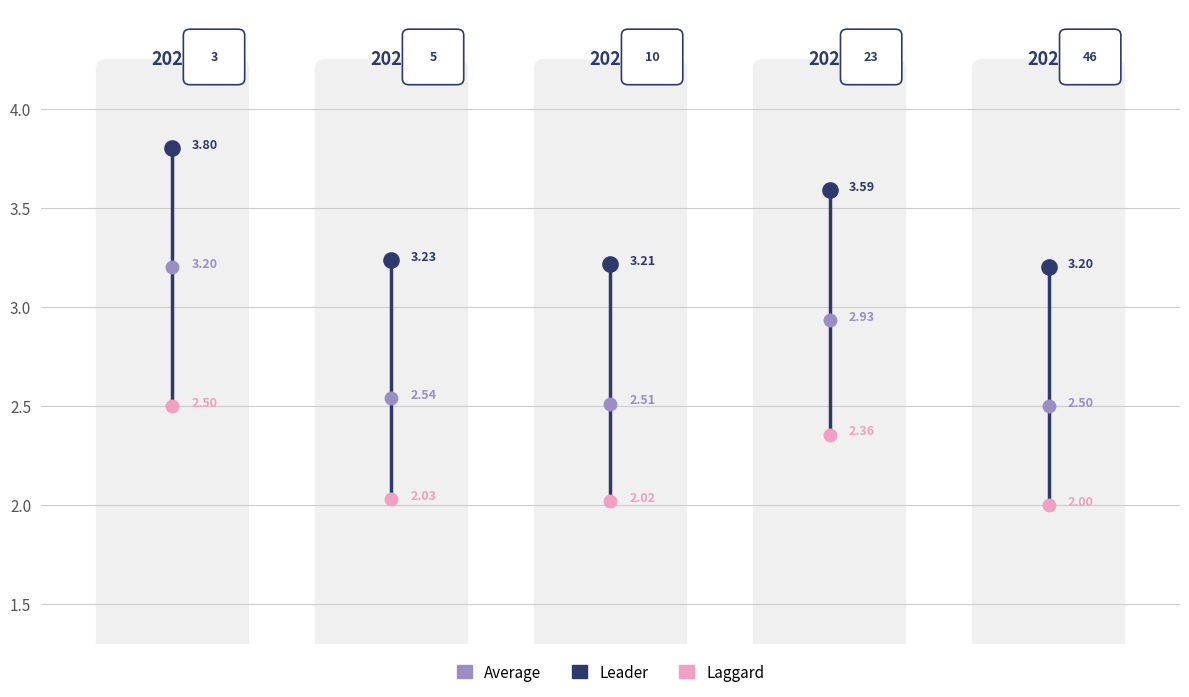

Which series has the largest total across all categories?

Leader